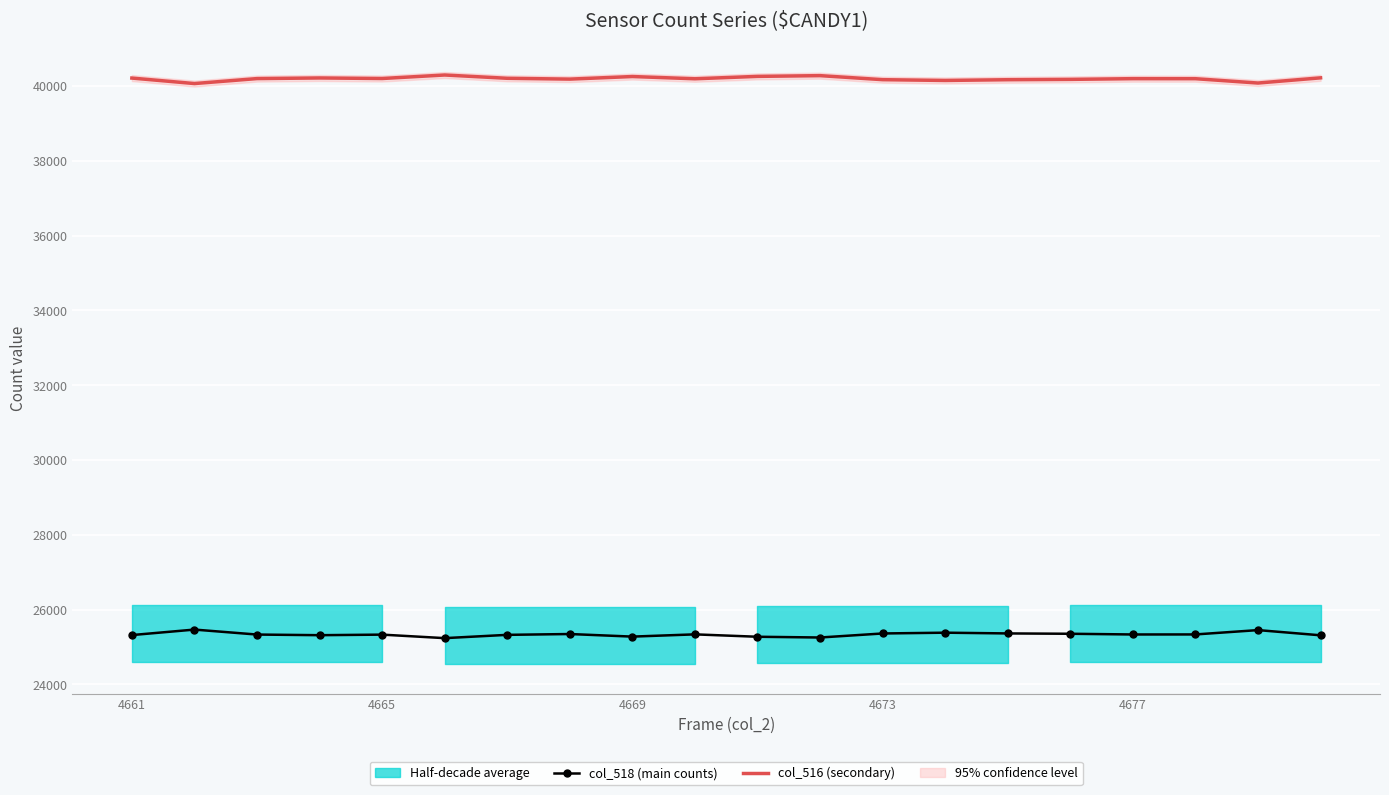

What is the minimum value for col_518 (main counts)?

25235